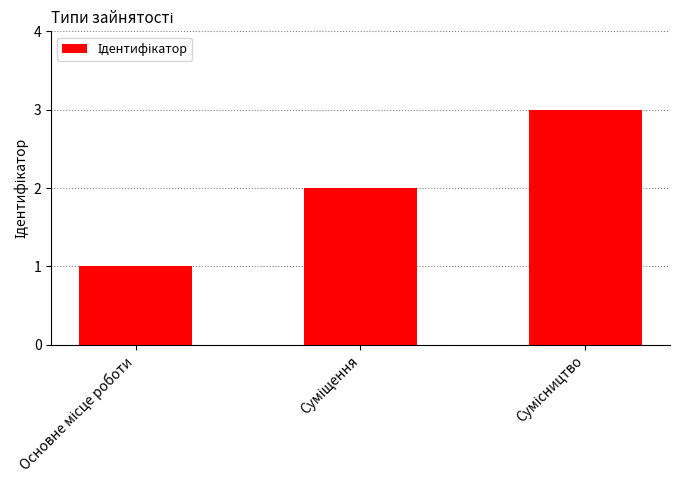

What is the maximum value shown in the chart?

3